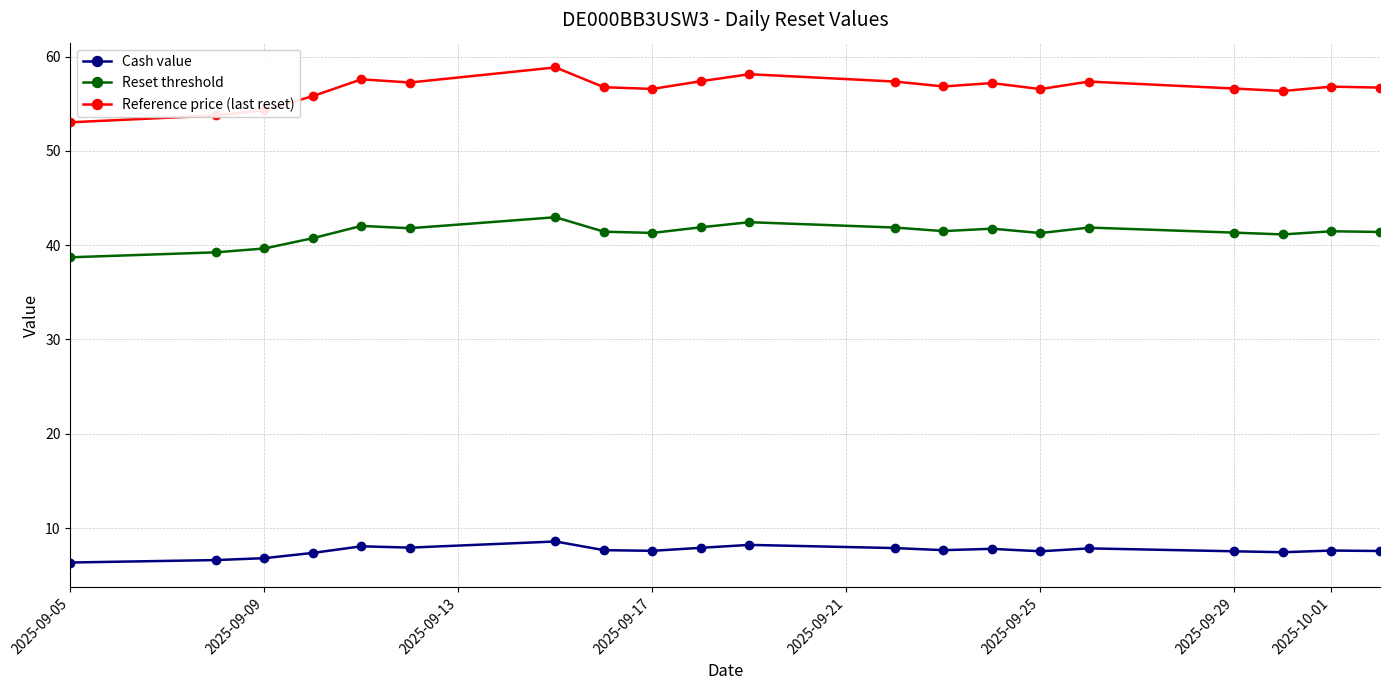

What is the smallest value displayed?

6.3